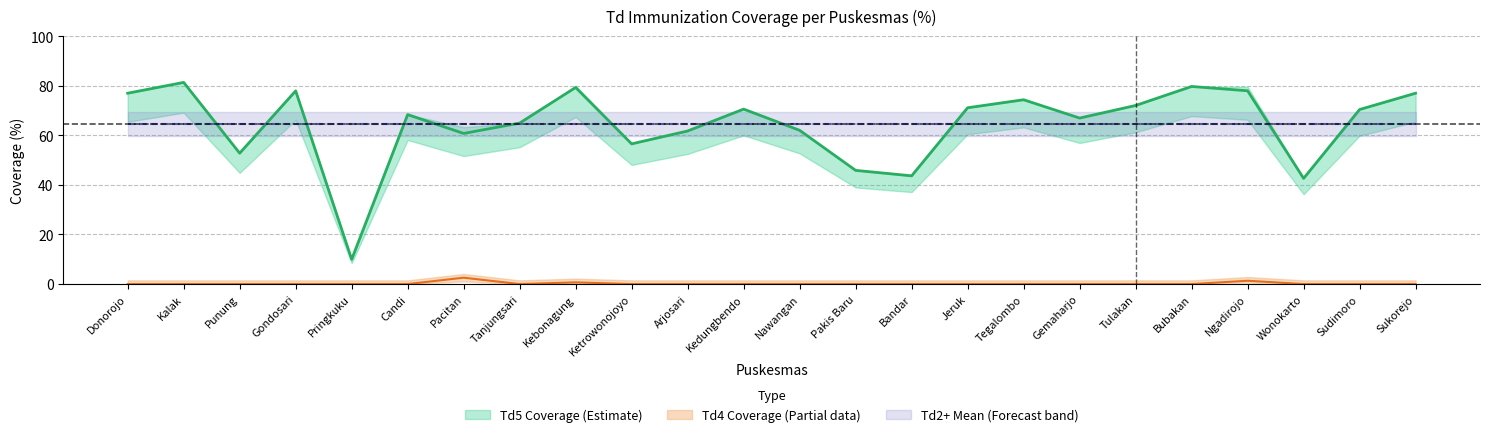

What is the average value of the Td5 % series?

64.4